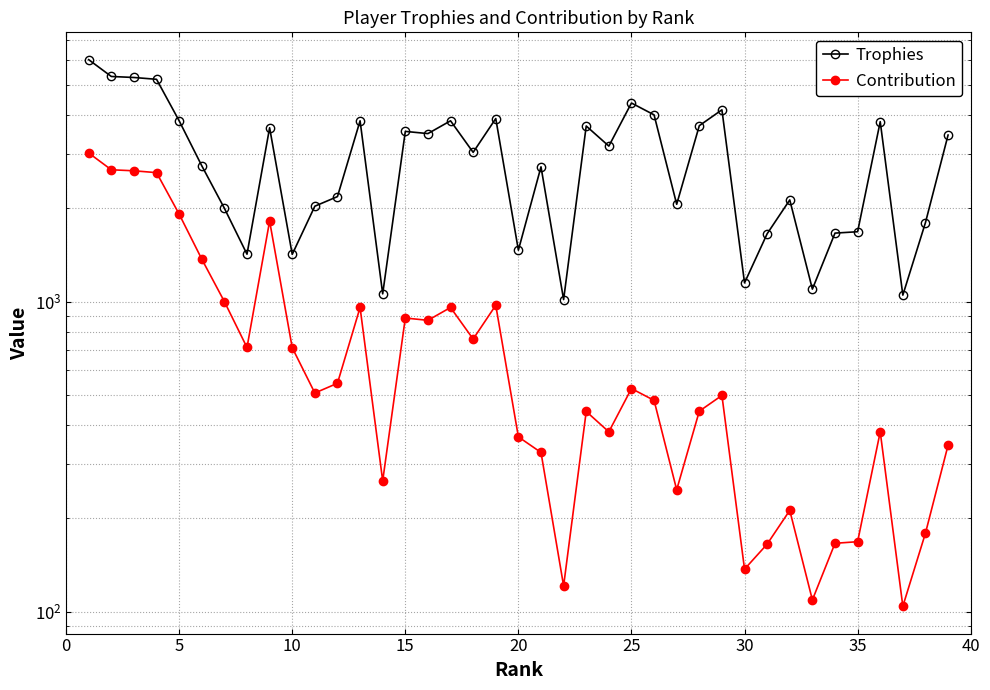

In Contribution, how many points are lower than both neighbors (excluding endpoints)?

11